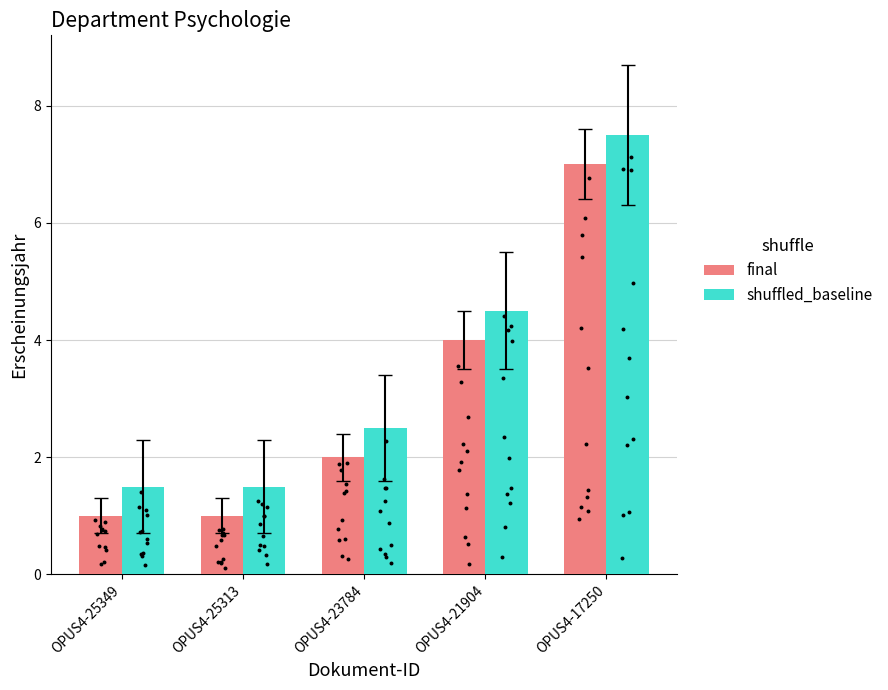

Is the value of shuffled_baseline at OPUS4-25313 greater than the value of final at OPUS4-25349?

Yes